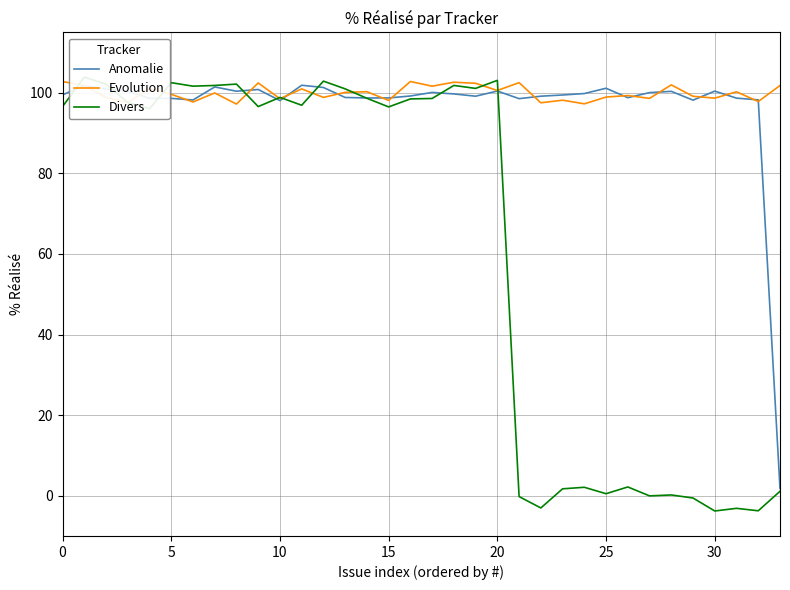

Is it true that Anomalie equals 98.1 at 10?

True